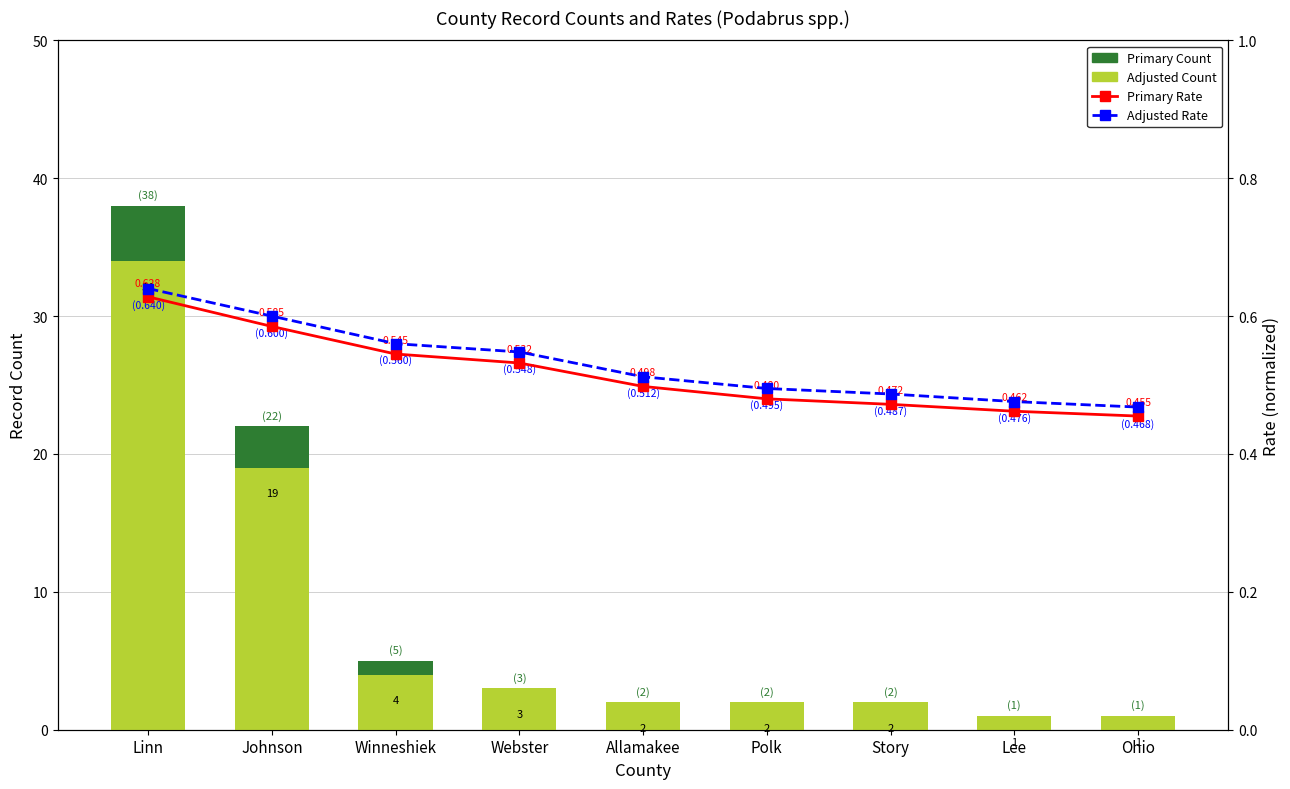

What is the difference between the highest and lowest values at Winneshiek?

4.5